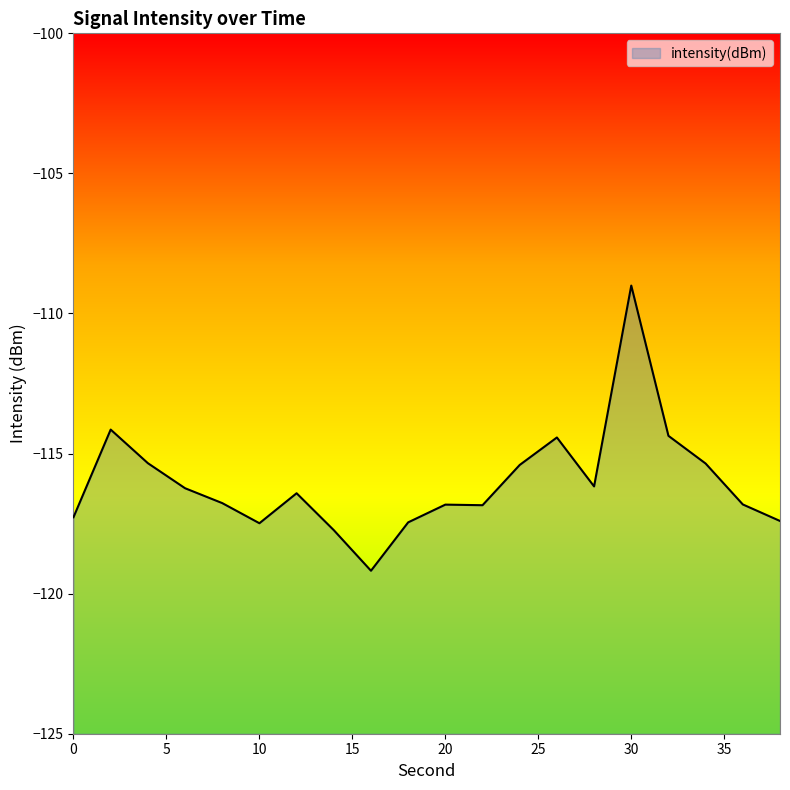

How many data points are less than -116?

13